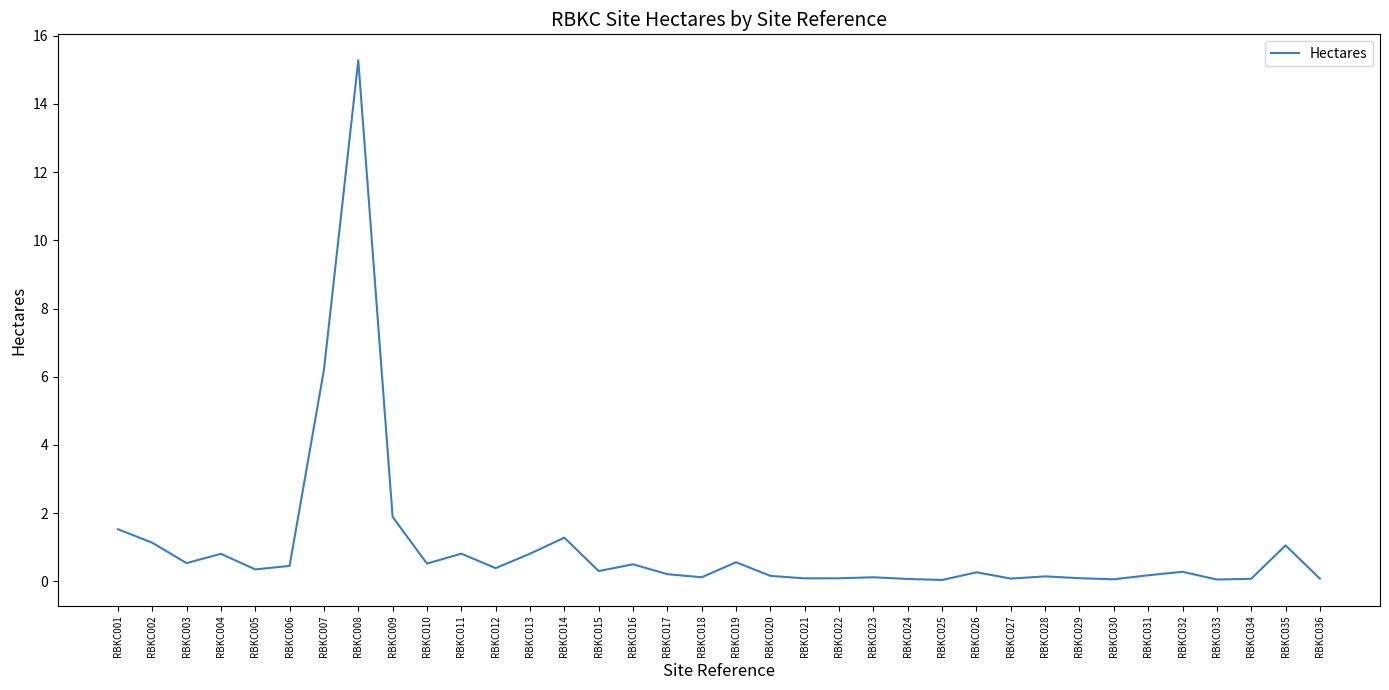

What is the change in value from RBKC001 to RBKC007?

+4.7